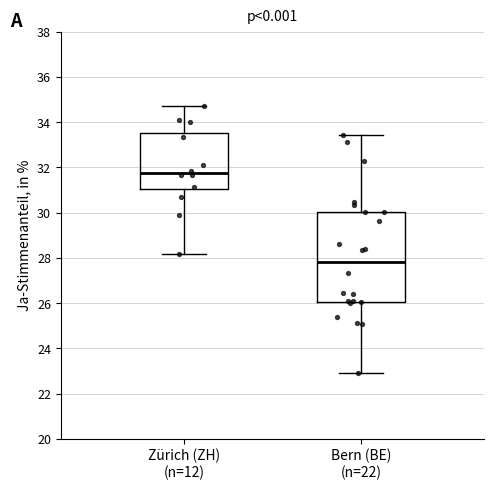

Where does the upper whisker of the box for Zürich (ZH) (n=12) end on the y-axis? The values are not printed on the chart, so give them approximately, as read against the axis.

34.8